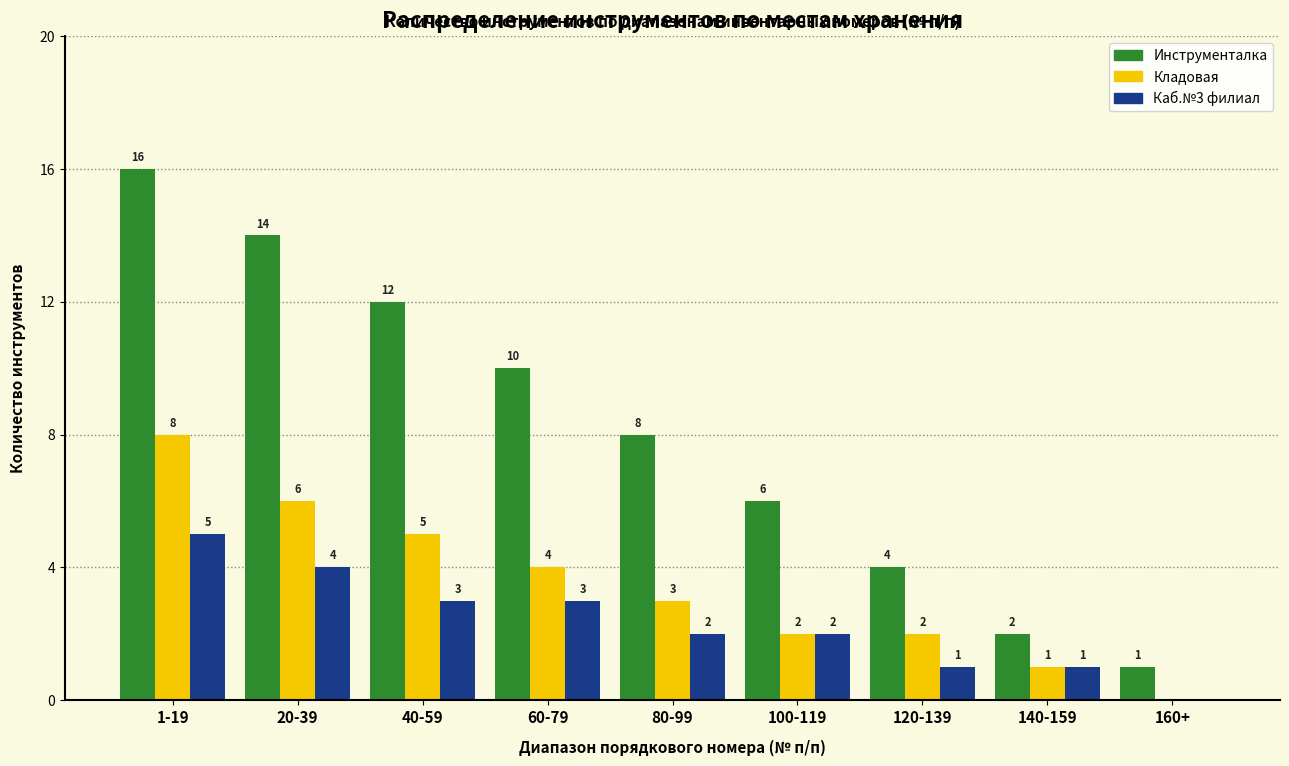

Reading right to left, transcribe all the data shown in this chart.

Инструменталка: 160+=1	140-159=2	120-139=4	100-119=6	80-99=8	60-79=10	40-59=12	20-39=14	1-19=16
Кладовая: 160+=0	140-159=1	120-139=2	100-119=2	80-99=3	60-79=4	40-59=5	20-39=6	1-19=8
Каб.№3 филиал: 160+=0	140-159=1	120-139=1	100-119=2	80-99=2	60-79=3	40-59=3	20-39=4	1-19=5